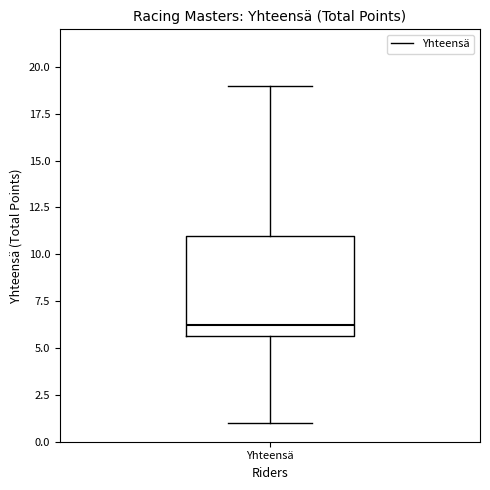

Transcribe this box plot: give where the median line is, the range the box spans, and where the two whiskers end, as read against the y-axis. The values are not printed on the chart, so give them approximately, as read against the axis.

median 6.5, box 5.5 to 11.0, whiskers 1.0 to 19.0